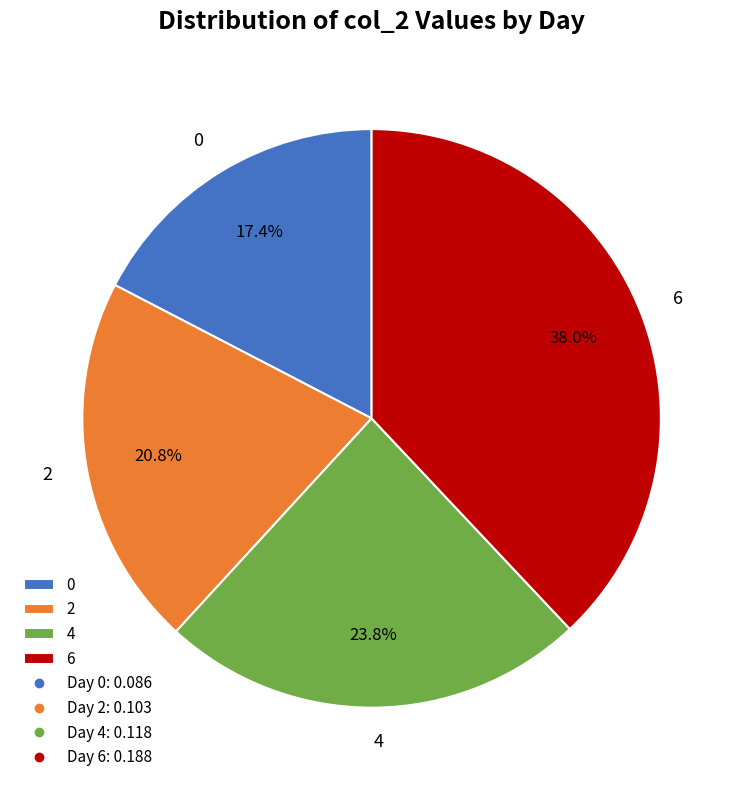

Which has a higher value, 2 or 6?

6